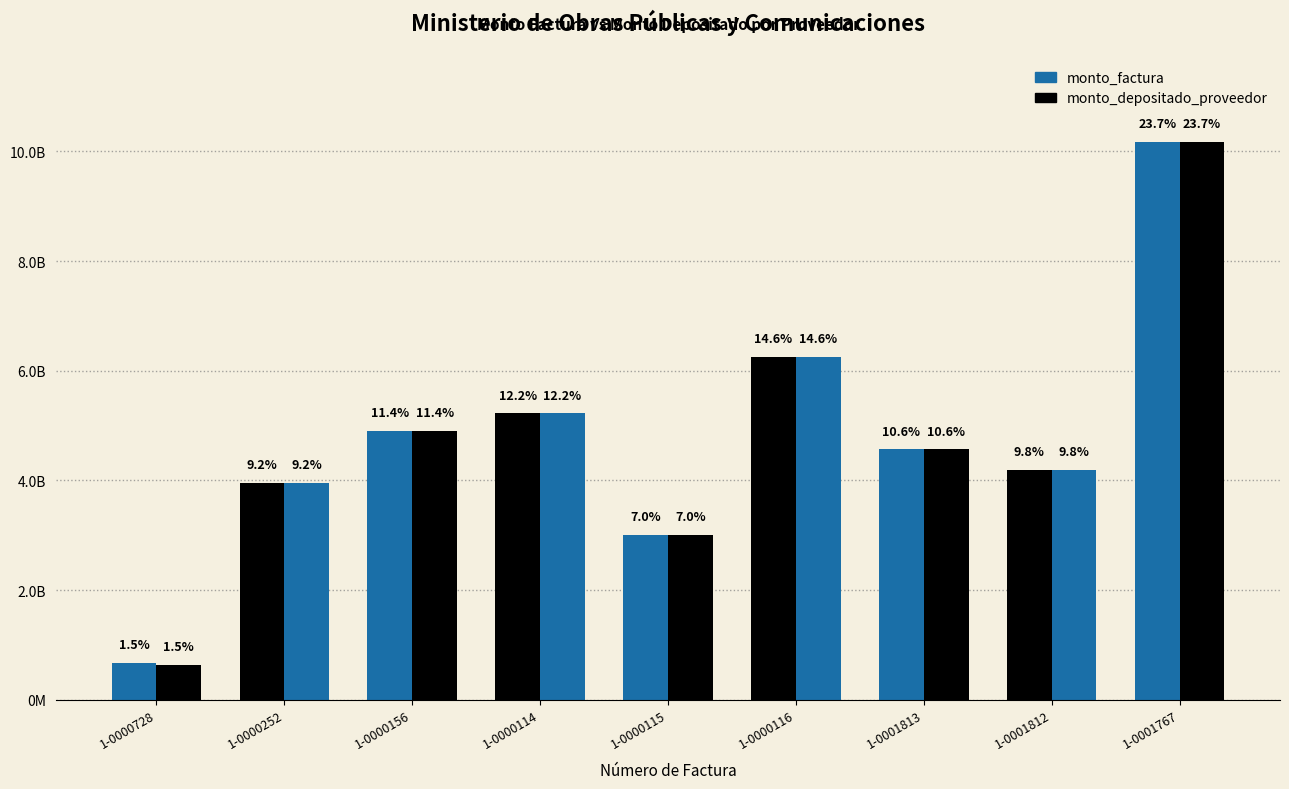

True or false: monto_factura has a value of 5223068703 at 1-0000114.

True